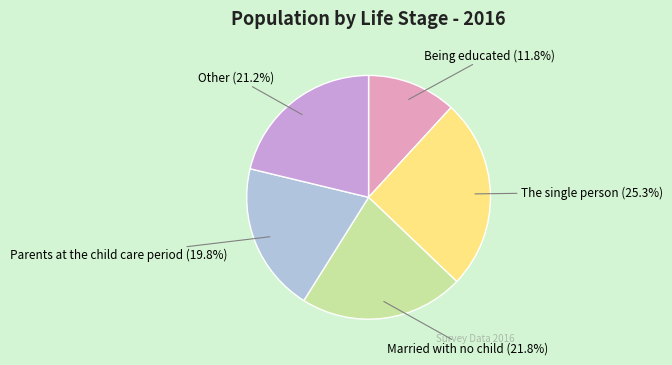

Is it true that Parents at the child care period is 26% of the pie?

False